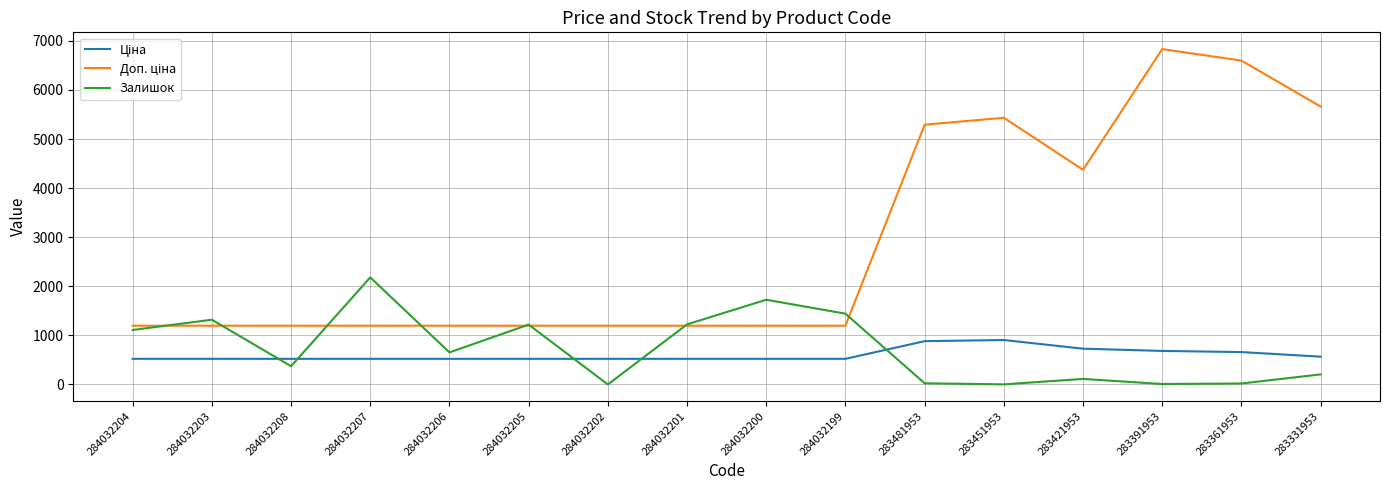

What is the greatest value displayed?

6831.9